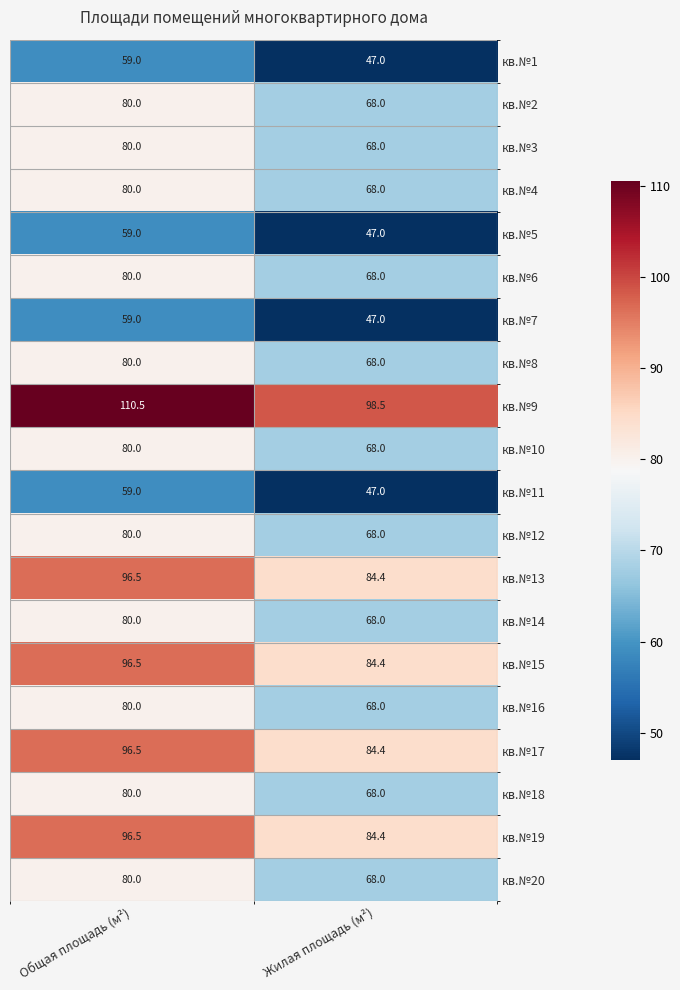

How many values in the кв.№11 series are below 59?

1